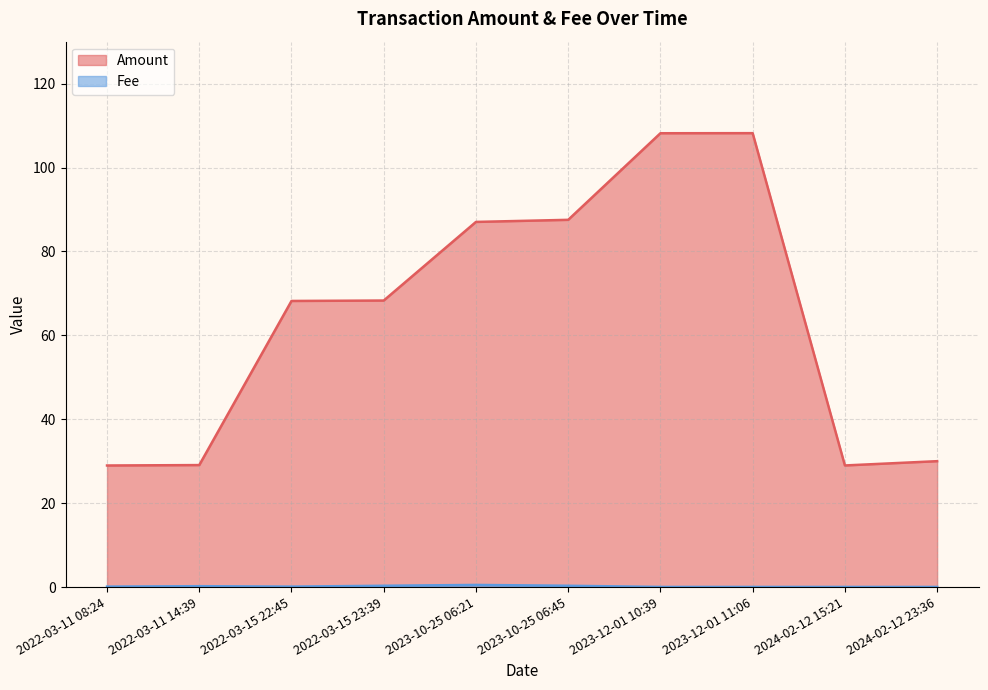

What is the label of the 2nd point from the right?

2024-02-12 15:21